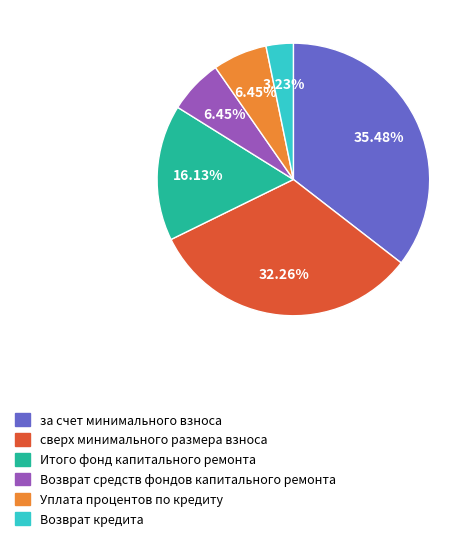

How many segments does this pie chart have?

6